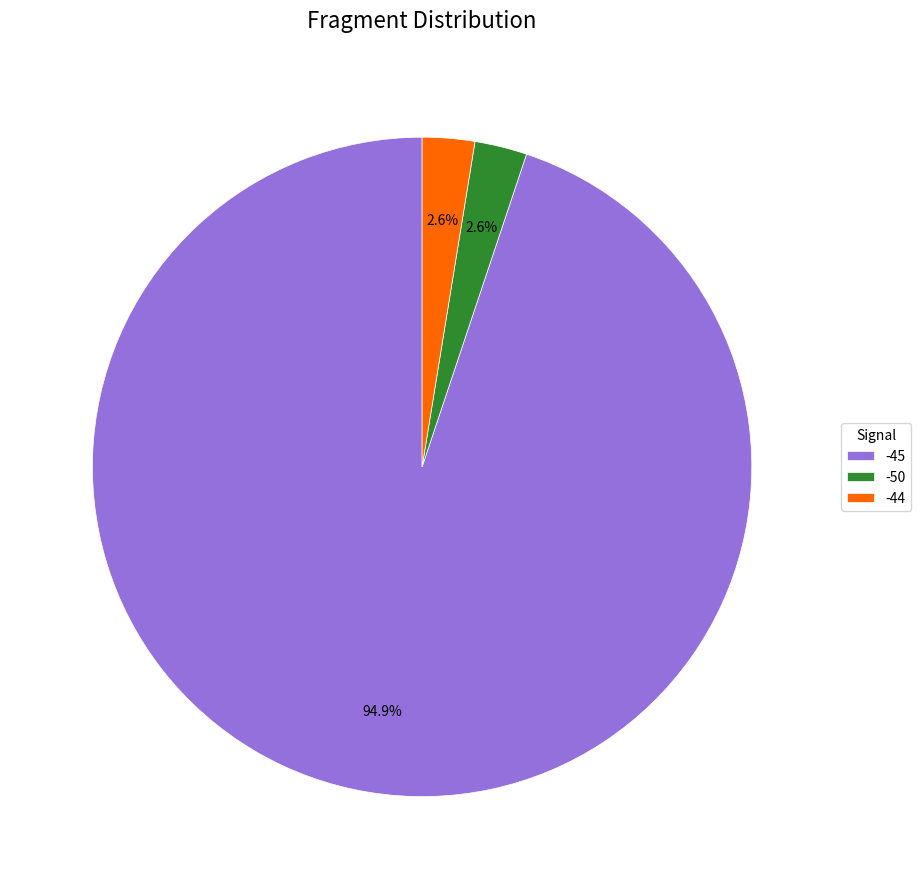

To the nearest percent, what percentage of the pie is -45?

95%